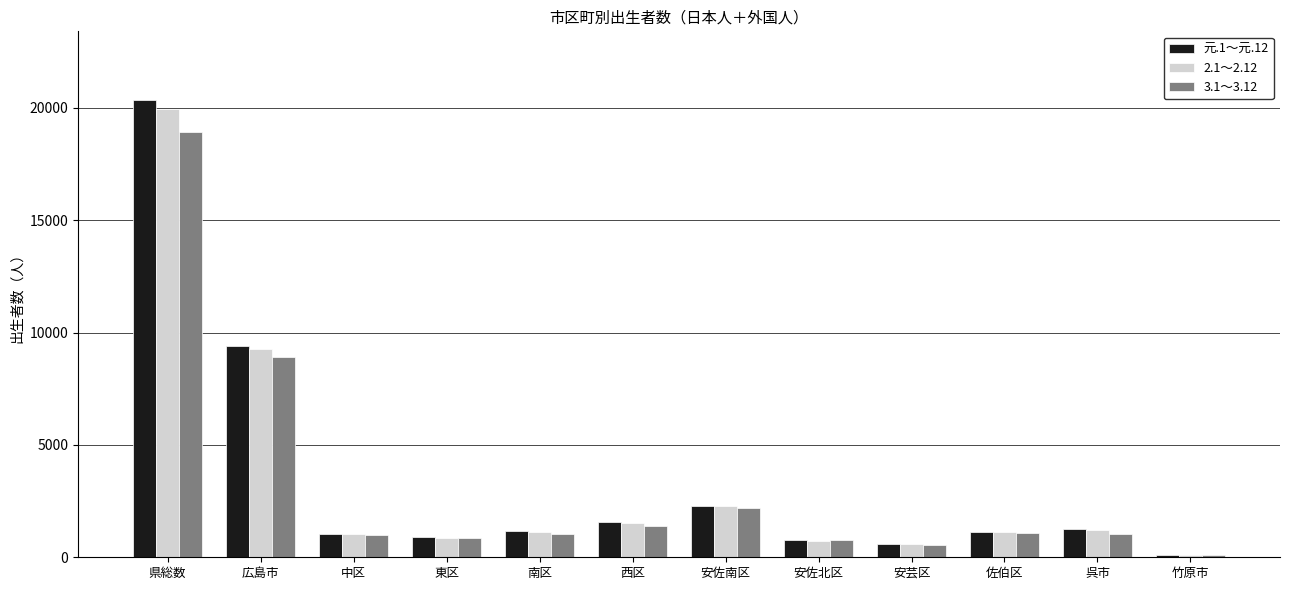

What is the total value across all series at 東区?

2652